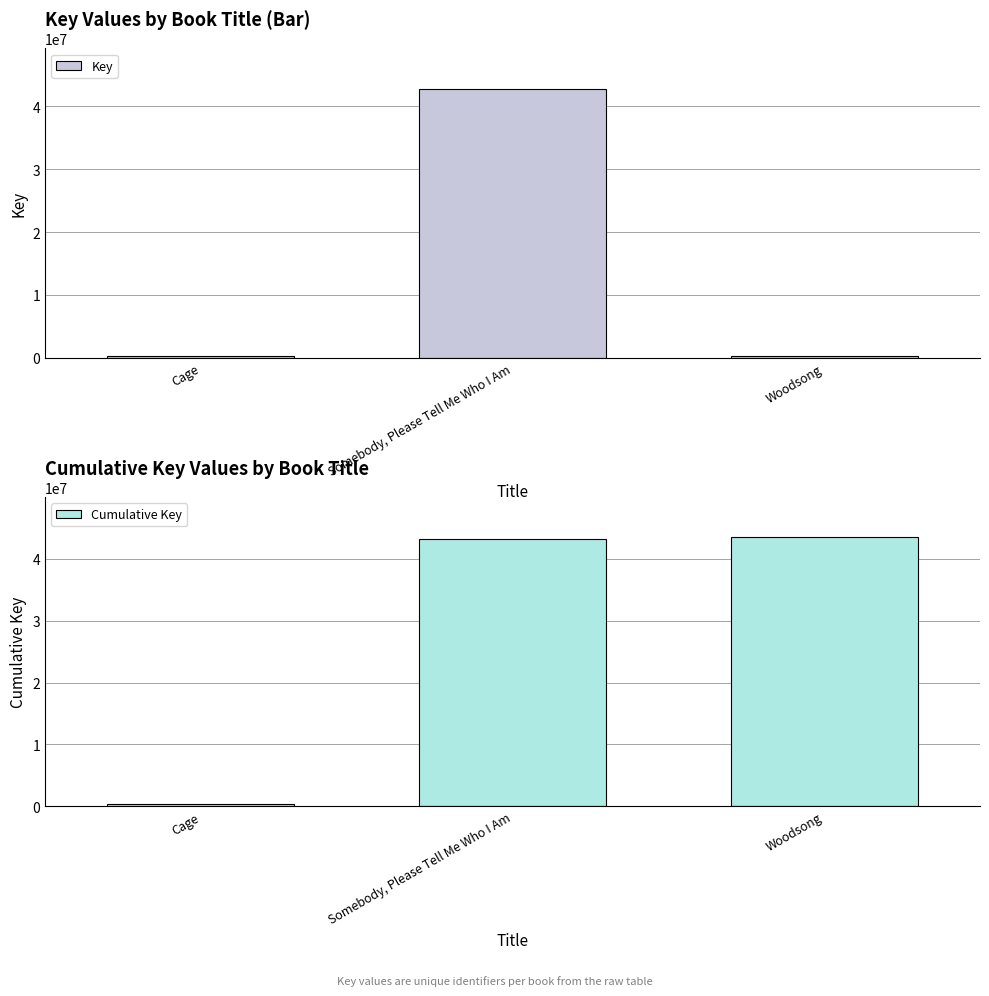

Reading left to right, transcribe all the data shown in this chart.

Key: 317978	42789324	317024
Cumulative Key: 317978	43107302	43424326